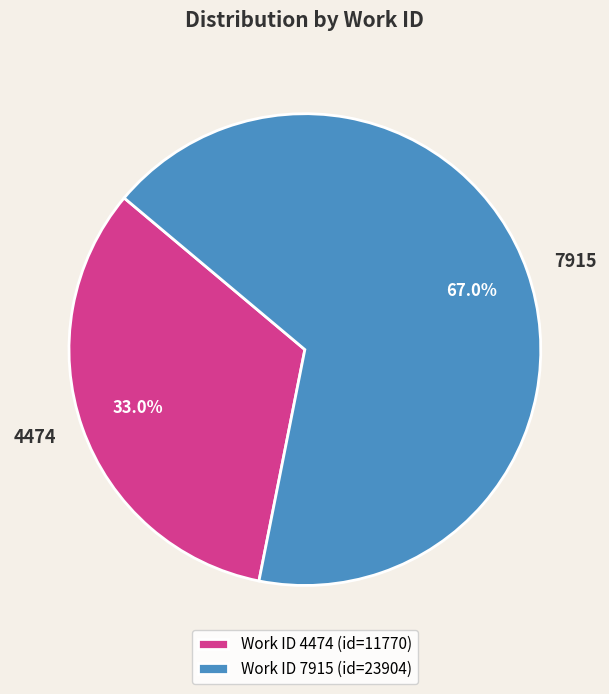

To the nearest percent, what is the difference between the 7915 and 4474 slice percentages?

34%